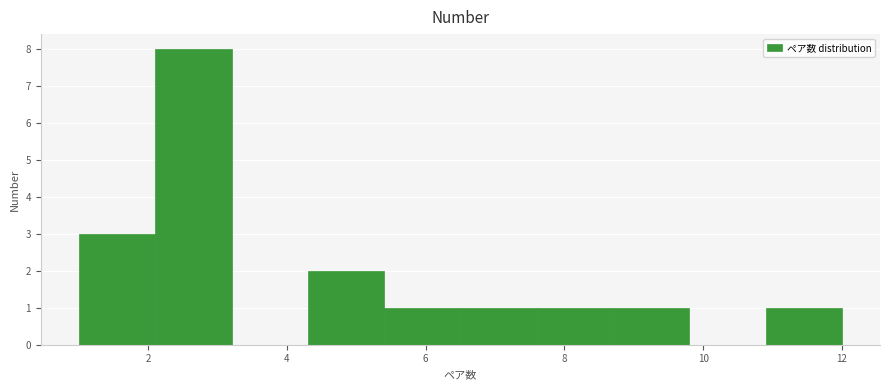

Reading left to right, list every bar in this chart as the range it spans on the x-axis followed by its height. Neither the bar edges nor the heights are printed on the chart, so give them approximately, as read against the axes.

1.0 to 2.1: 3
2.1 to 3.2: 8
3.2 to 4.3: 0
4.3 to 5.4: 2
5.4 to 6.5: 1
6.5 to 7.6: 1
7.6 to 8.7: 1
8.7 to 9.8: 1
9.8 to 10.9: 0
10.9 to 12.0: 1